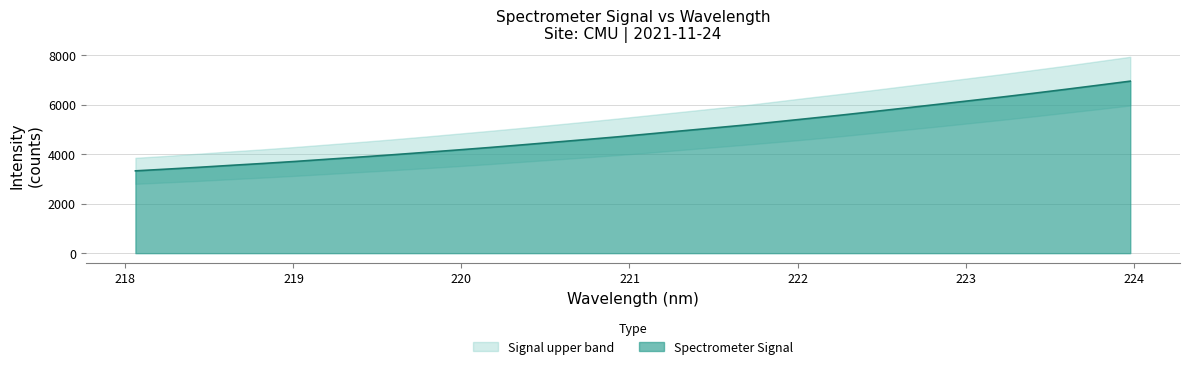

The value at 223.9802 is 6946.0. True or false?

True